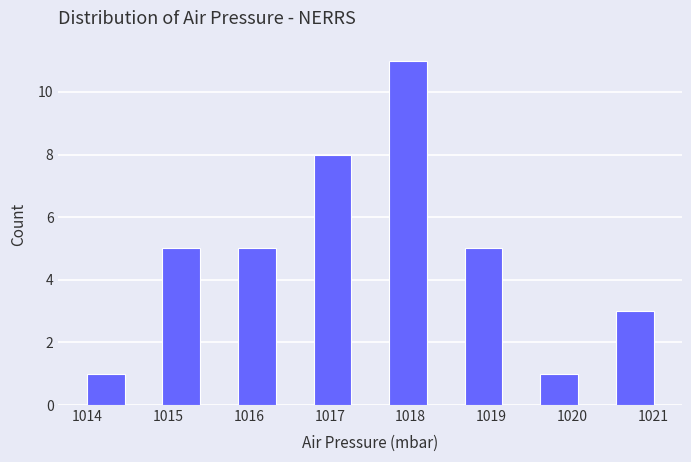

Reading left to right, list every bar in this chart as the range it spans on the x-axis followed by its height. Neither the bar edges nor the heights are printed on the chart, so give them approximately, as read against the axes.

1014.0 to 1014.5: 1
1014.5 to 1014.9: 0
1014.9 to 1015.4: 5
1015.4 to 1015.9: 0
1015.9 to 1016.3: 5
1016.3 to 1016.8: 0
1016.8 to 1017.3: 8
1017.3 to 1017.7: 0
1017.7 to 1018.2: 11
1018.2 to 1018.7: 0
1018.7 to 1019.1: 5
1019.1 to 1019.6: 0
1019.6 to 1020.1: 1
1020.1 to 1020.5: 0
1020.5 to 1021.0: 3